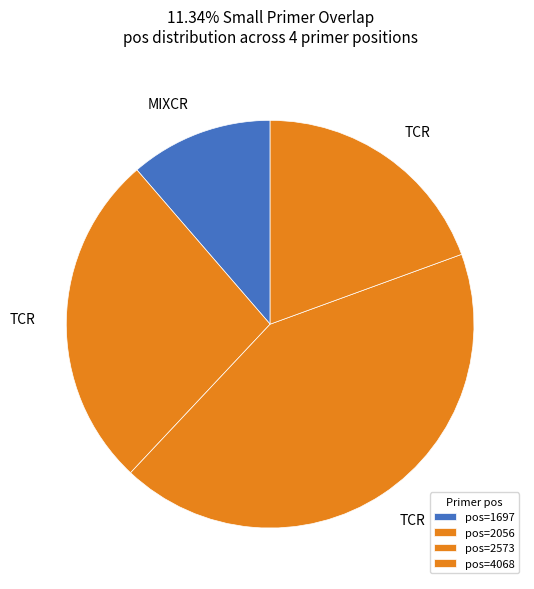

How many slices are in this pie chart?

4